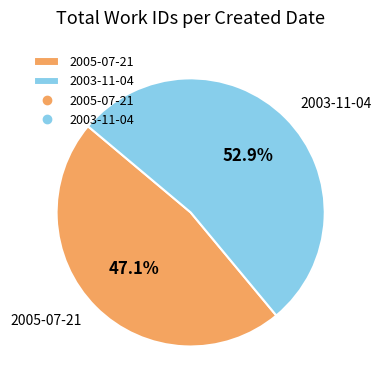

Which slice is the largest?

2003-11-04